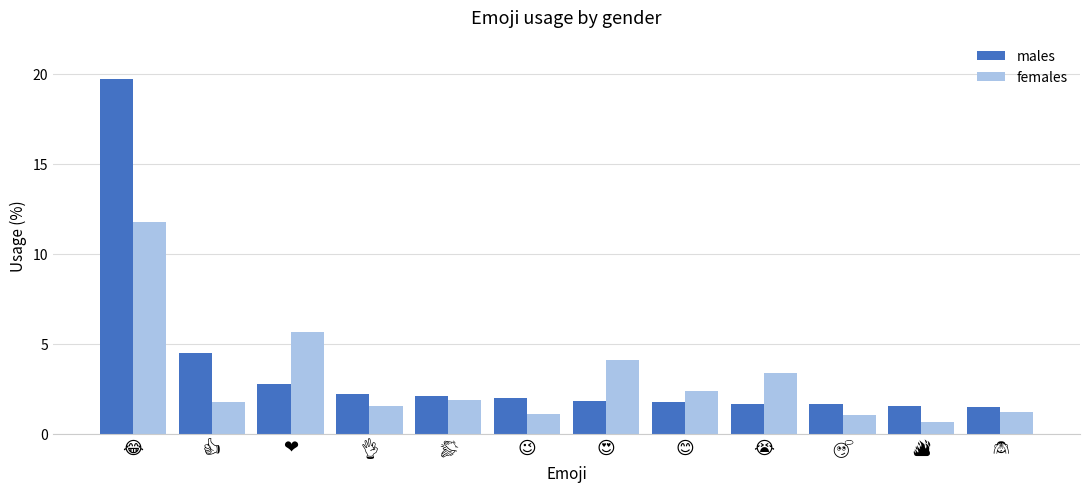

What is the maximum value for females?

11.7